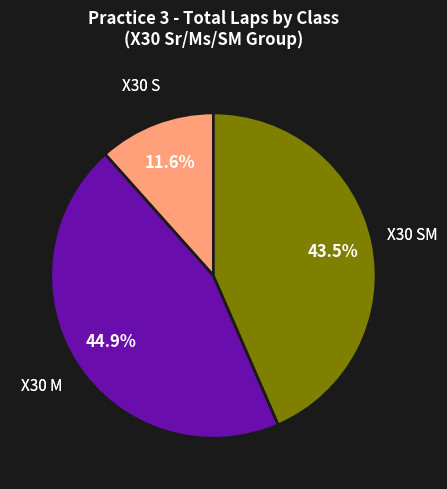

To the nearest percent, what is the average slice percentage?

33%